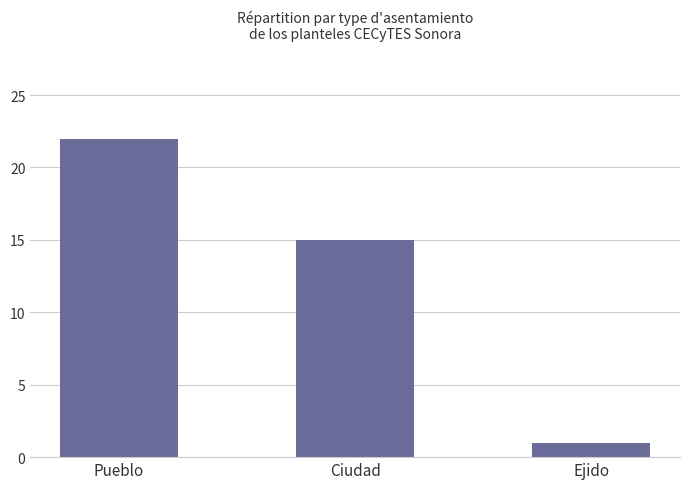

How many distinct data groups are displayed?

1